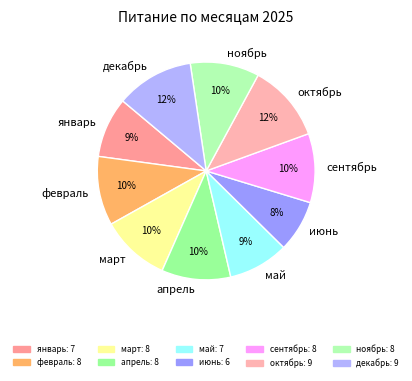

Which category has the smallest portion of the pie?

июнь